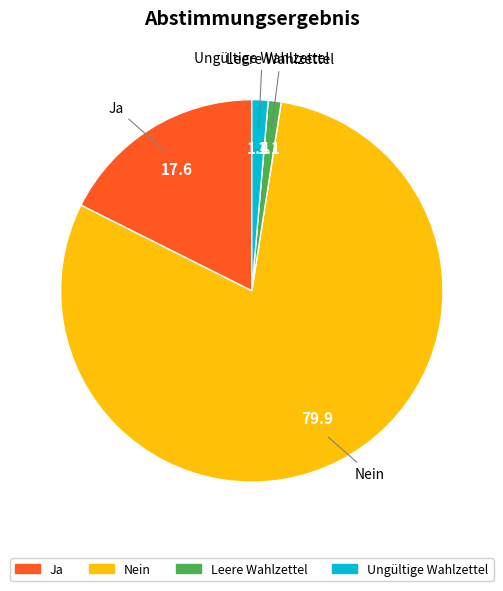

Between Ja and Nein, which is larger?

Nein